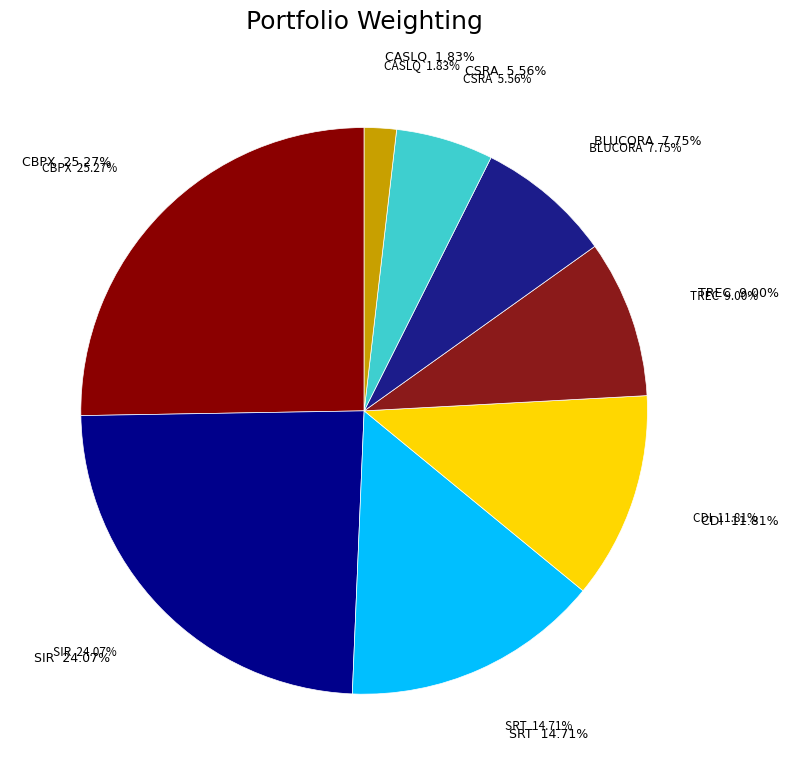

Approximately how many times larger is the value at CONTINENTAL BLDG PRODS INC compared to STARTEK INC?

1.7